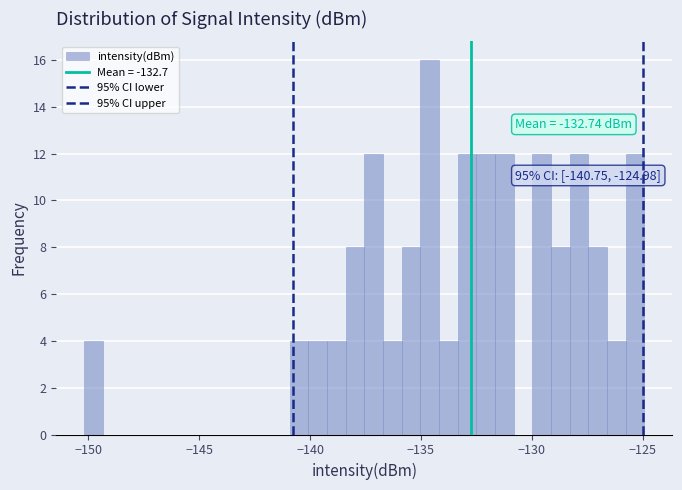

Around what value on the x-axis is the tallest bar? Give the approximate position of its centre, as read against the axis.

-134.5